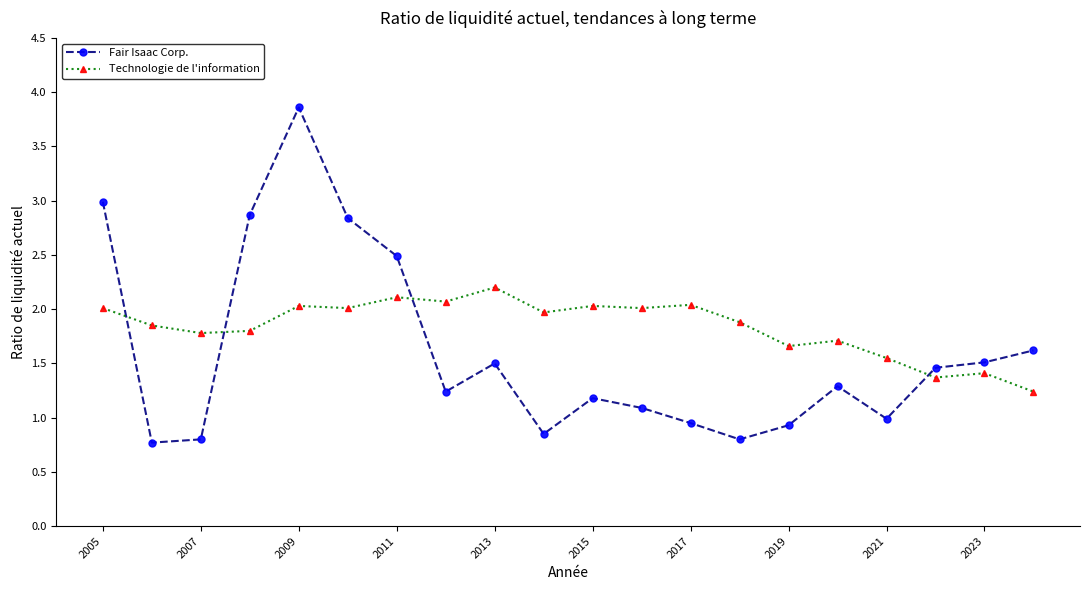

List the series in order of their overall mean, highest first.

Technologie de l'information, Fair Isaac Corp.